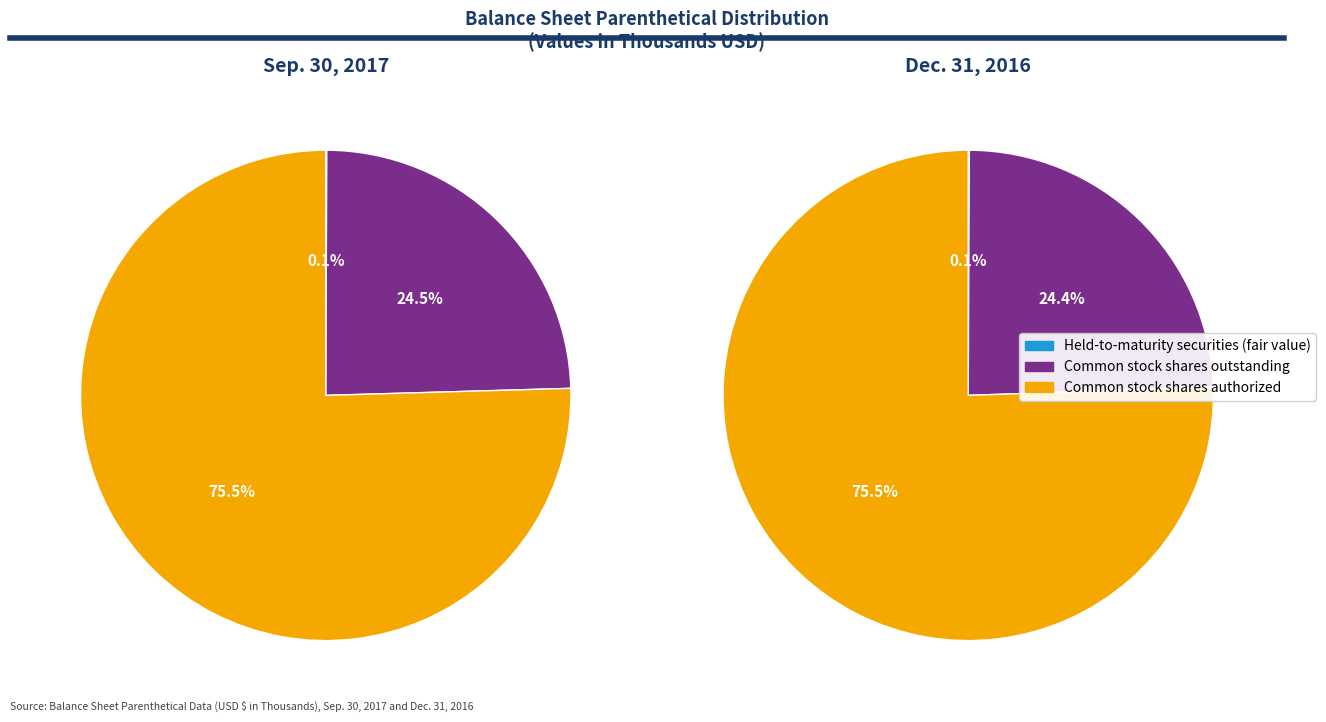

The Held-to-maturity securities (fair value) slice represents 9% of the pie. True or false?

False